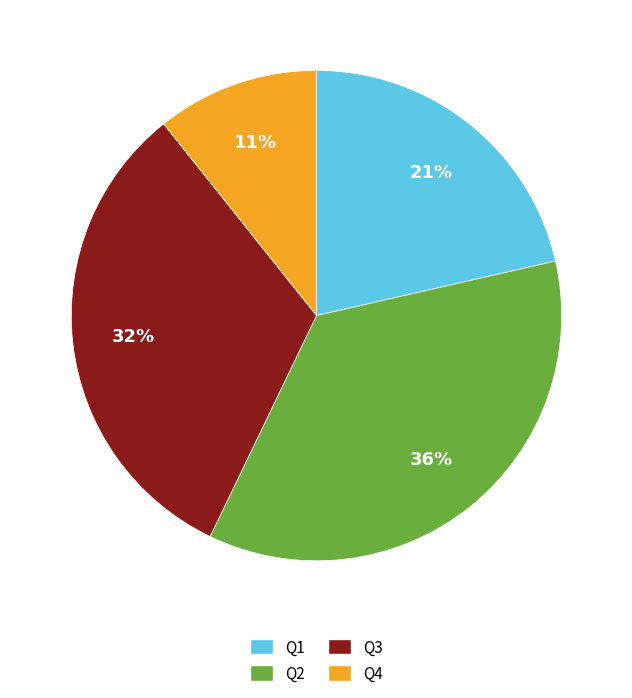

Combined, do Q3 and Q4 account for over 50%?

No